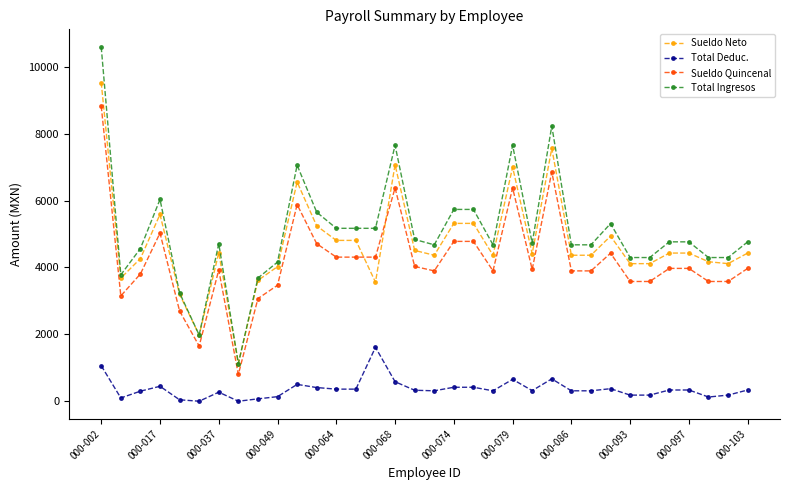

Which series has the largest total across all categories?

Total Ingresos